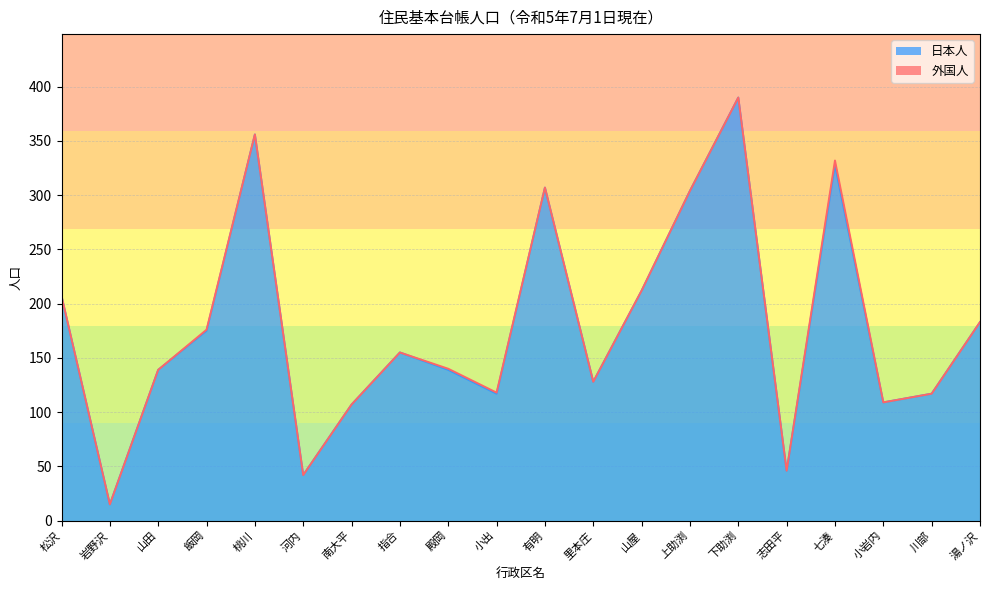

Read the value at 岩野沢, to the nearest 5.

15